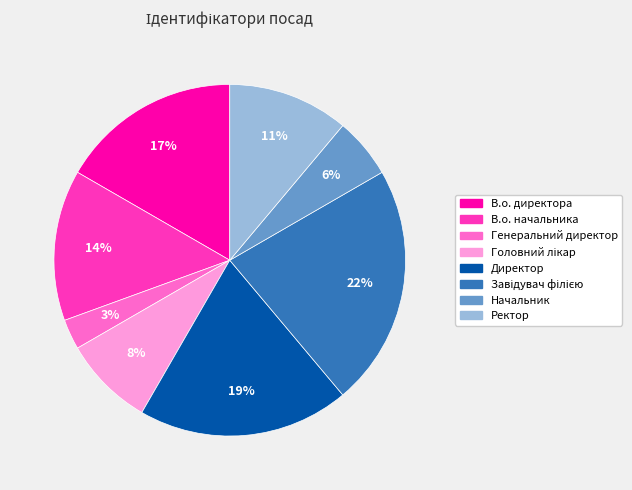

Count the number of slices in the pie.

8